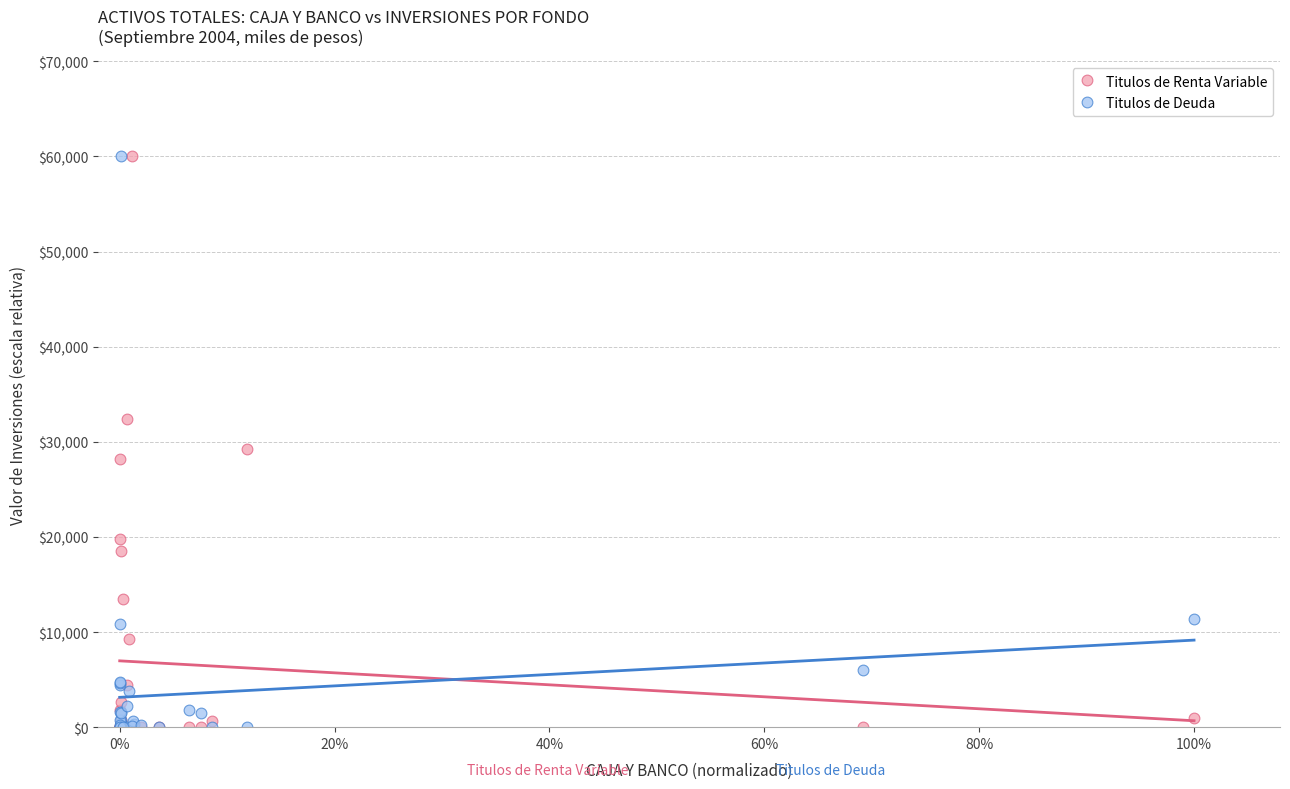

In the Titulos de Renta Variable series, what Y value is closest to 30000?

29273.8